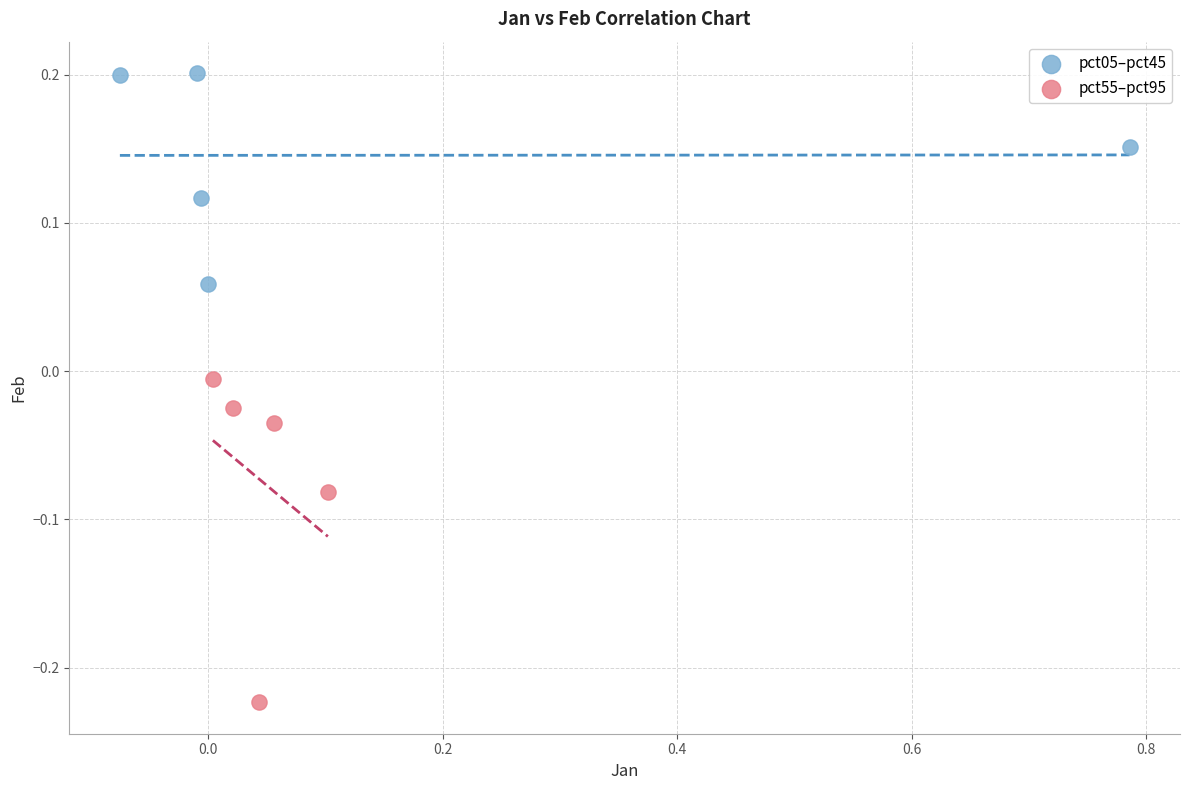

Which series reaches the maximum Y coordinate?

pct05–pct45